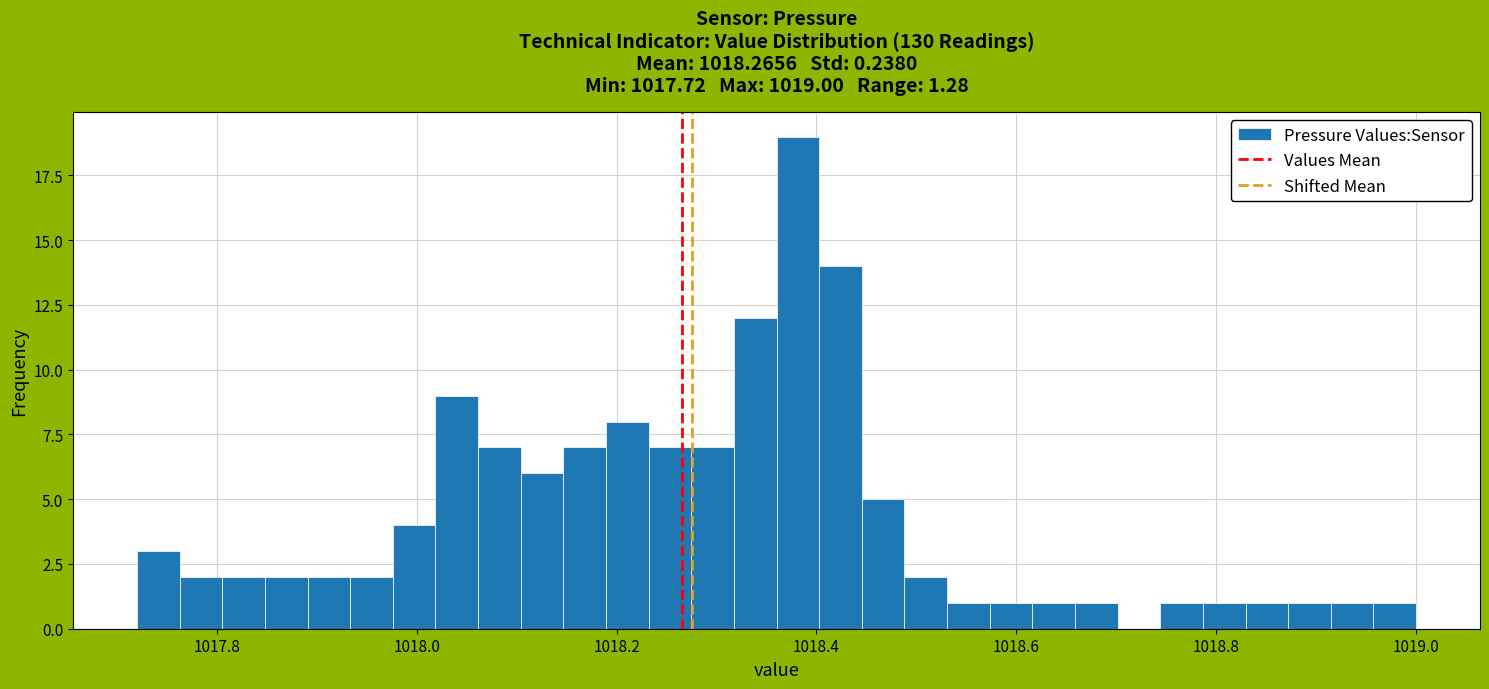

Around what value on the x-axis is the tallest bar? Give the approximate position of its centre, as read against the axis.

1018.38